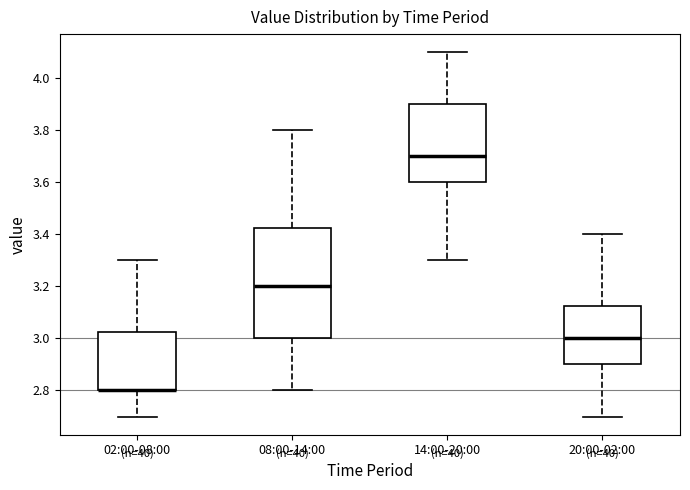

Where does the median line of the box for 14:00-20:00 sit on the y-axis? The values are not printed on the chart, so give them approximately, as read against the axis.

3.70